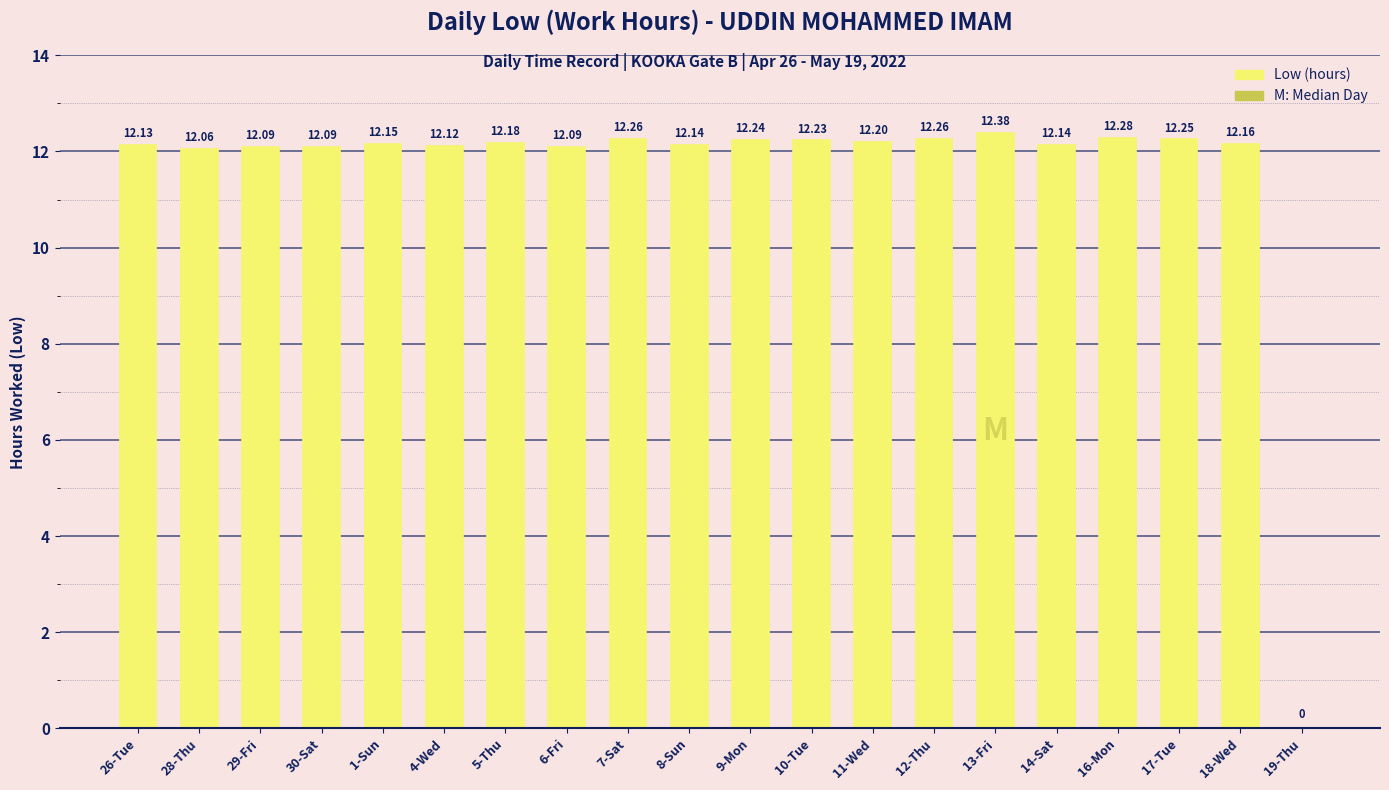

Which label corresponds to the largest value in the chart?

13-Fri